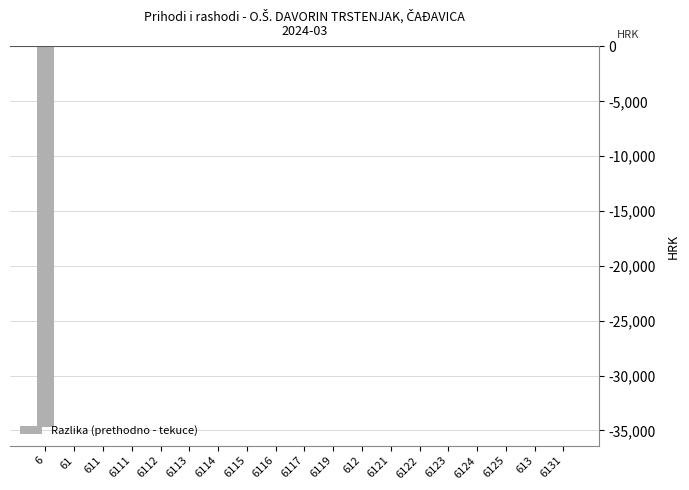

What is the sum of all values?

-34656.7